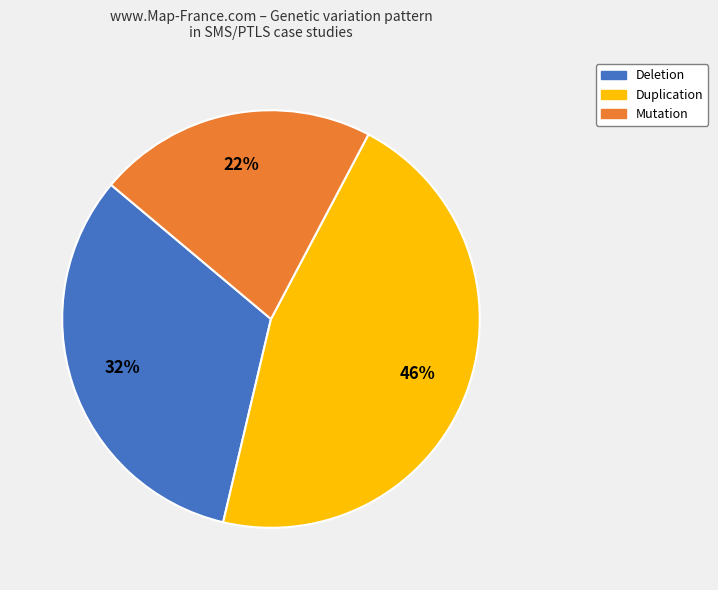

How many slices are in this pie chart?

3